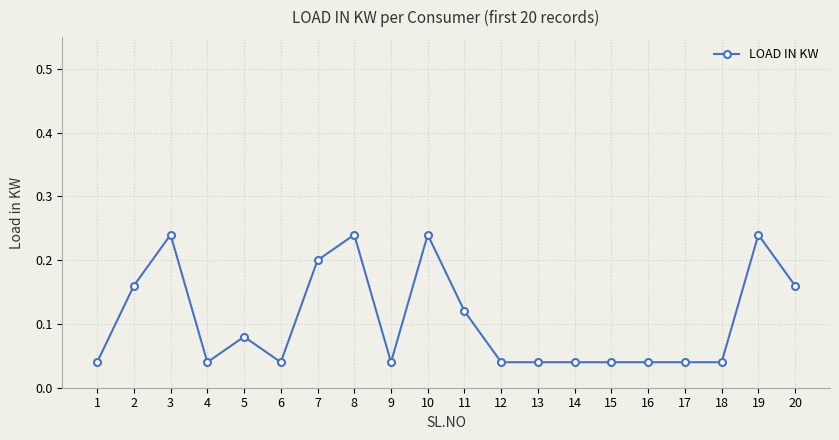

True or false: there are more than 2 points higher than both neighbors.

True